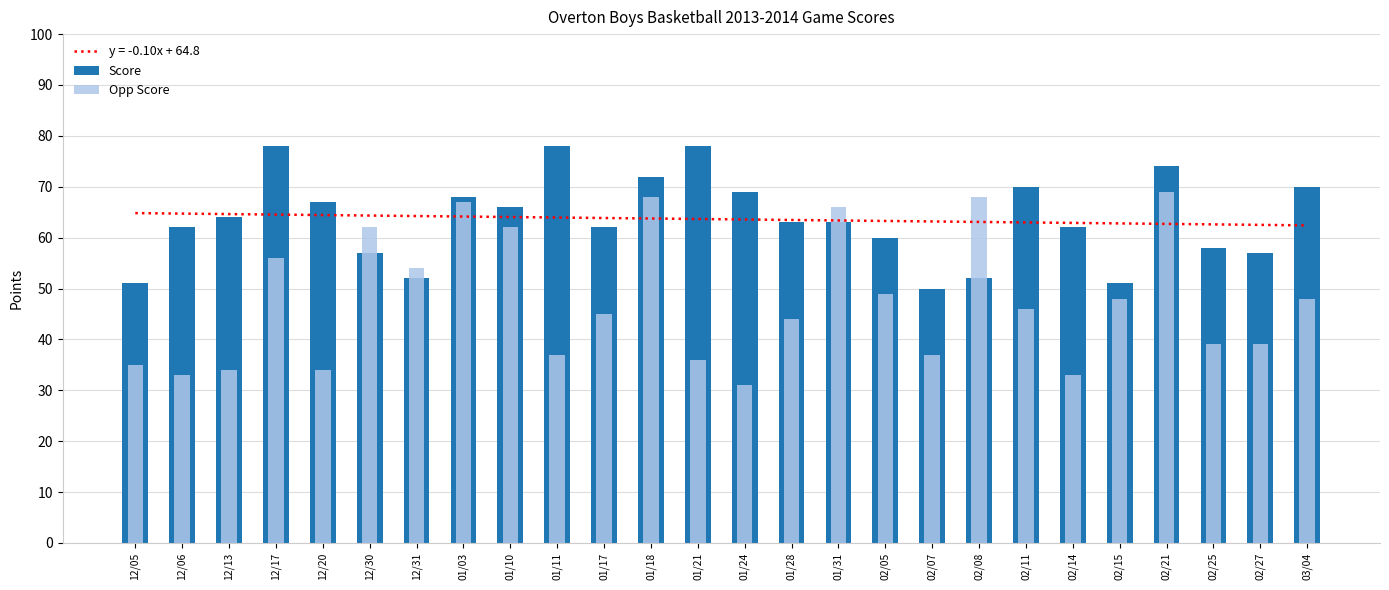

What is the difference between the second highest and second lowest values in the Score series?

27